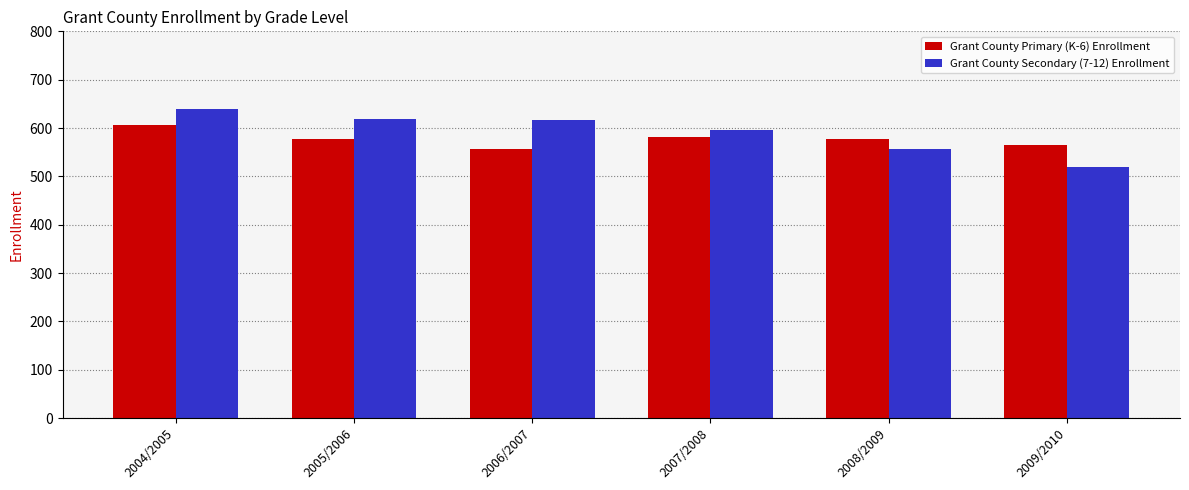

List the series in order of their peak value, highest first.

Grant County Secondary (7-12) Enrollment, Grant County Primary (K-6) Enrollment